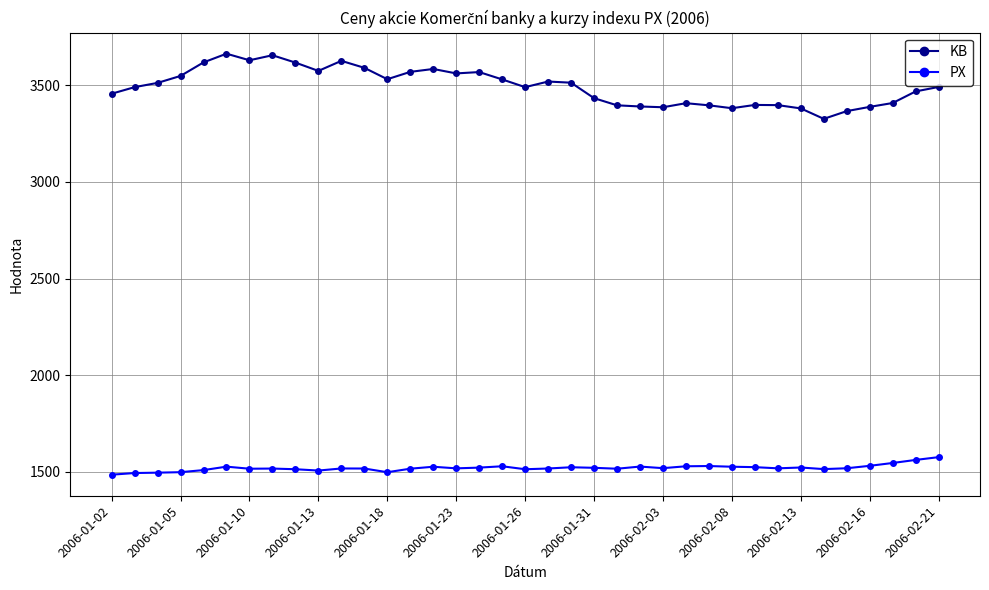

What is the greatest value displayed?

3663.0